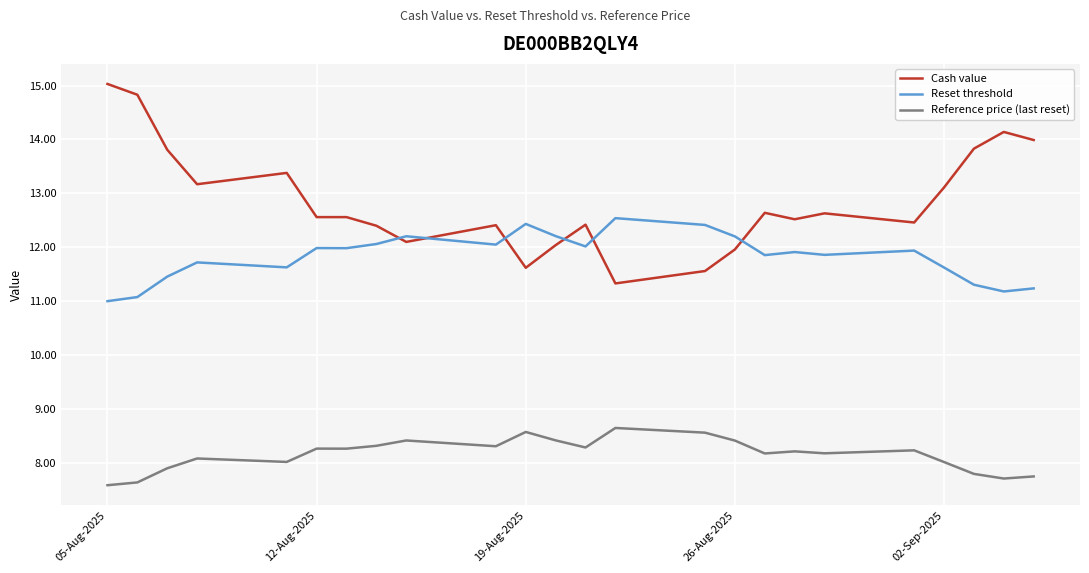

Which series has the largest total across all categories?

Cash value